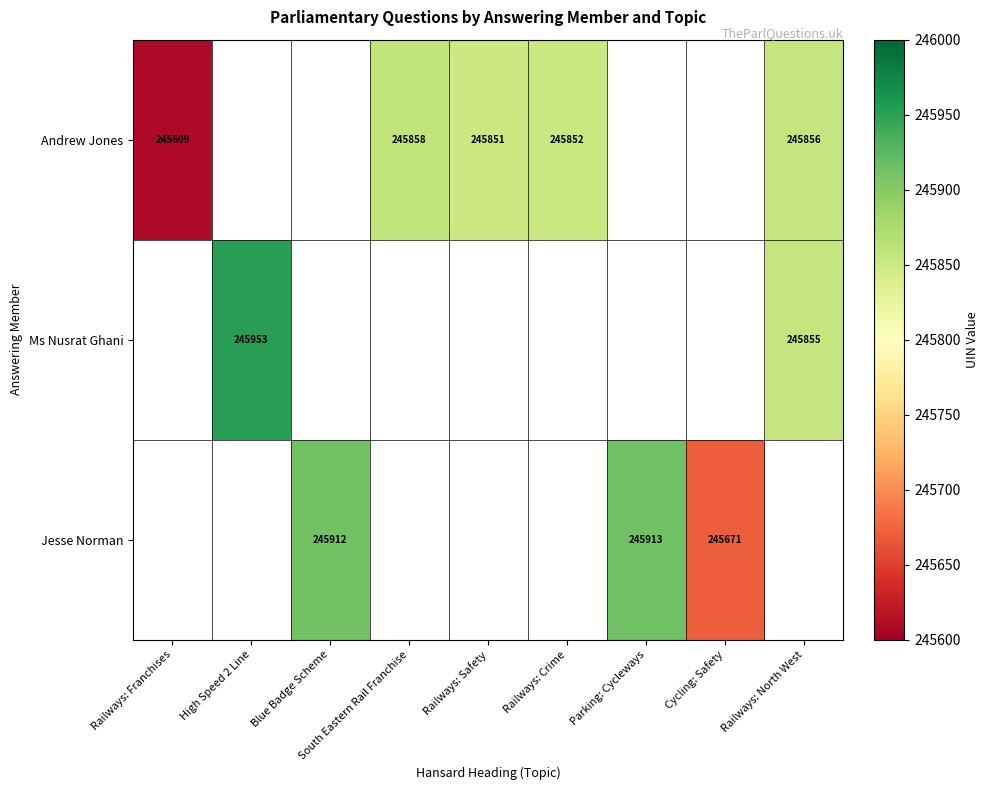

Is it true that Jesse Norman equals 245913 at Parking: Cycleways?

True